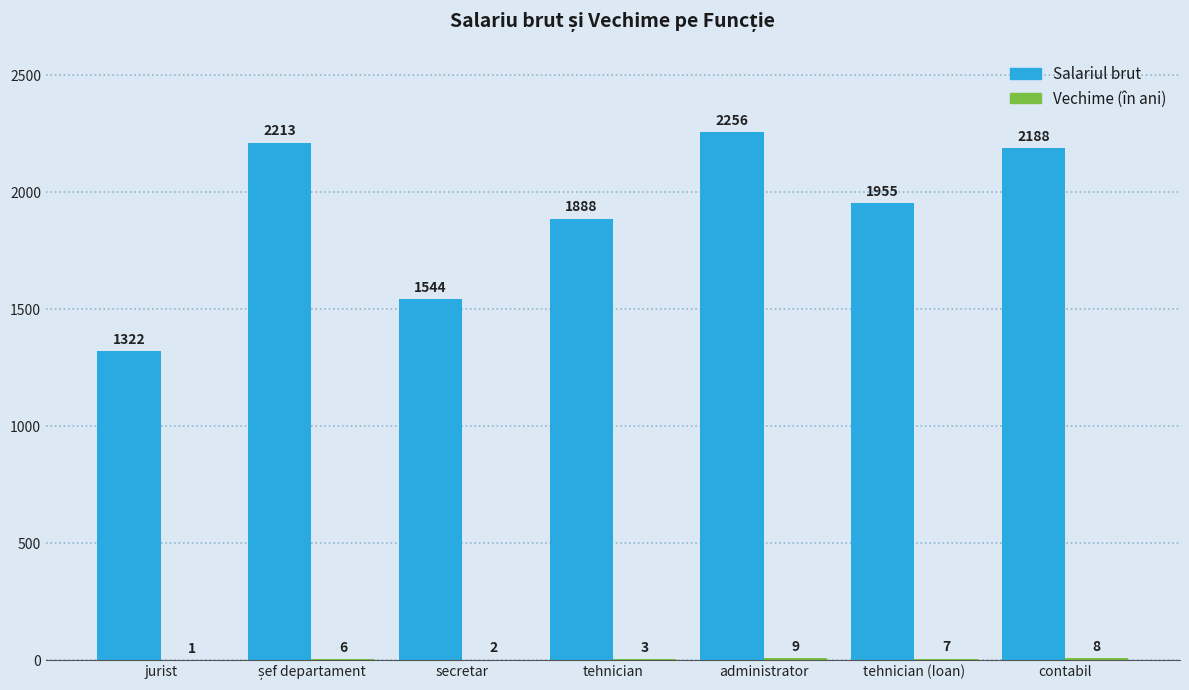

The Salariul brut series shows 650 at tehnician (Ioan). True or false?

False